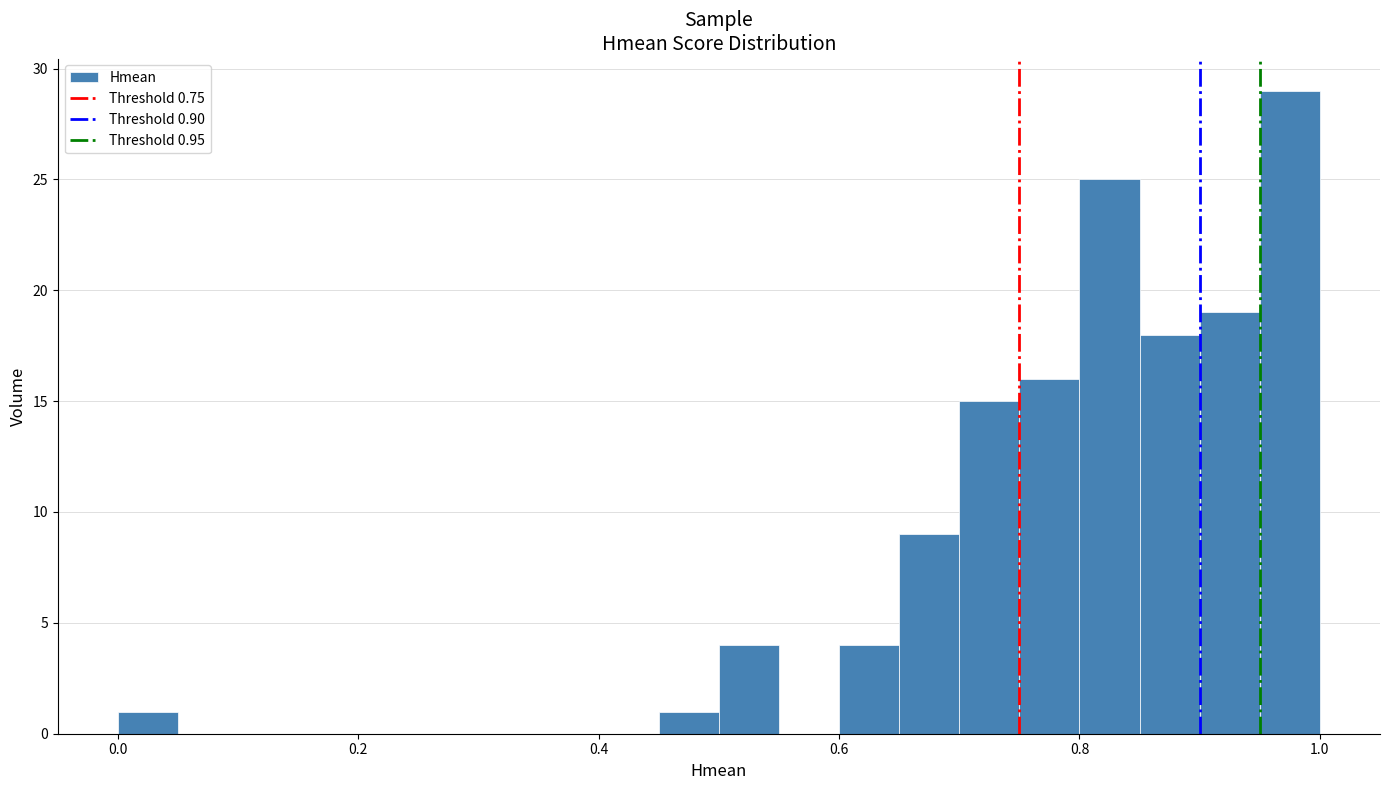

Read against the x-axis, roughly where is the centre of the tallest bar?

0.98